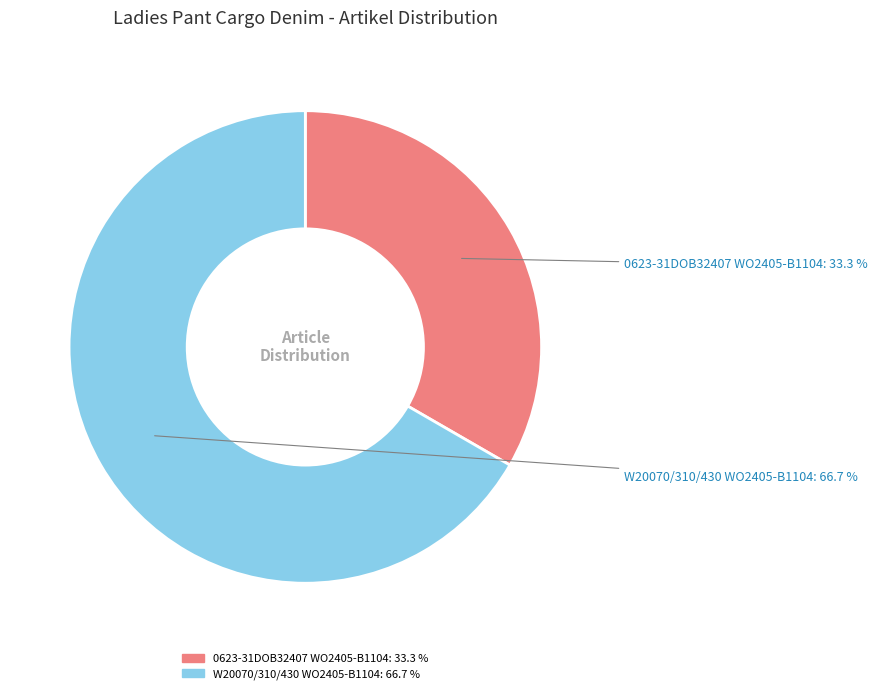

Which has a higher value, W20070/310/430 WO2405-B1104 or 0623-31DOB32407 WO2405-B1104?

W20070/310/430 WO2405-B1104